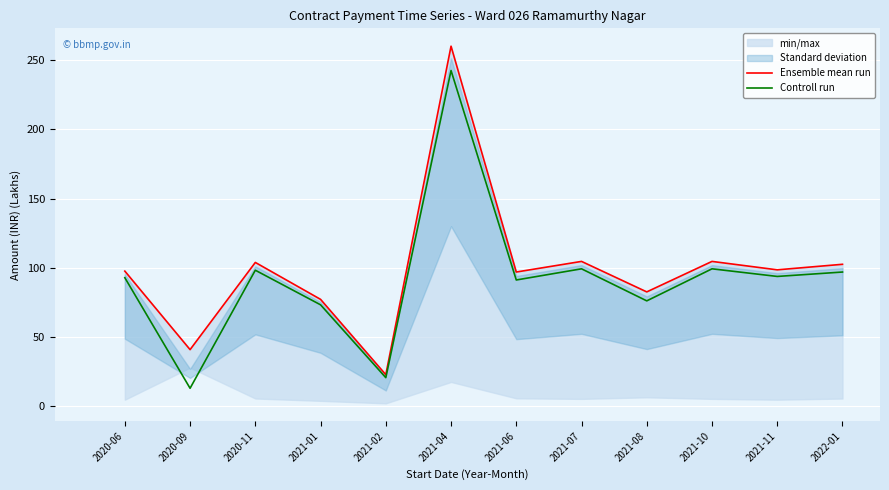

Rank the categories by Controll run value from highest to lowest.

2021-04, 2021-07, 2021-10, 2020-11, 2022-01, 2021-11, 2020-06, 2021-06, 2021-08, 2021-01, 2021-02, 2020-09